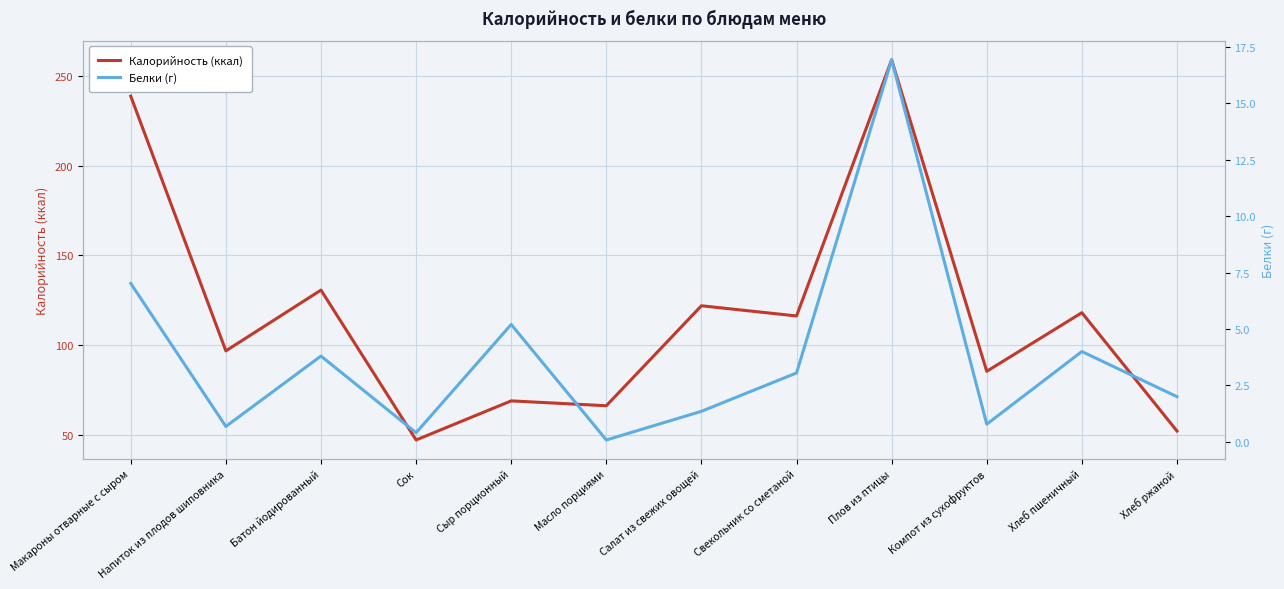

True or false: Калорийность (ккал) and Белки (г) cross at least once.

False